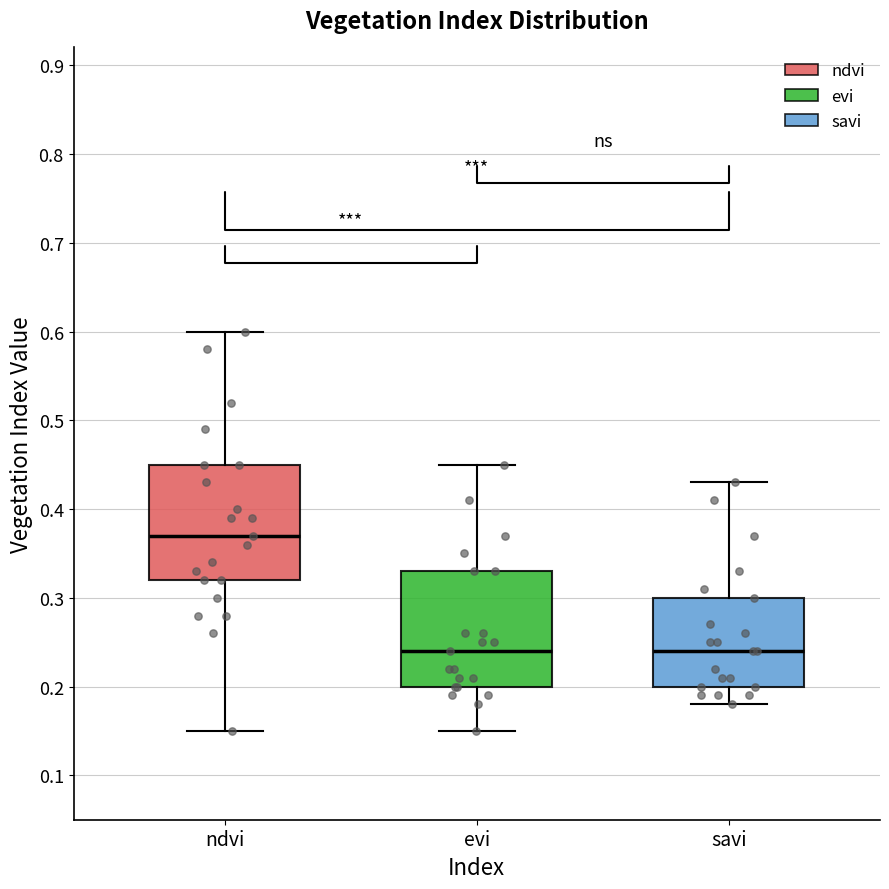

Reading left to right, transcribe this box plot: for each box, give where its median line is, the range the box spans, and where its two whiskers end, as read against the y-axis. The values are not printed on the chart, so give them approximately, as read against the axis.

ndvi: median 0.37, box 0.32 to 0.45, whiskers 0.15 to 0.60
evi: median 0.24, box 0.20 to 0.33, whiskers 0.15 to 0.45
savi: median 0.24, box 0.20 to 0.30, whiskers 0.18 to 0.43